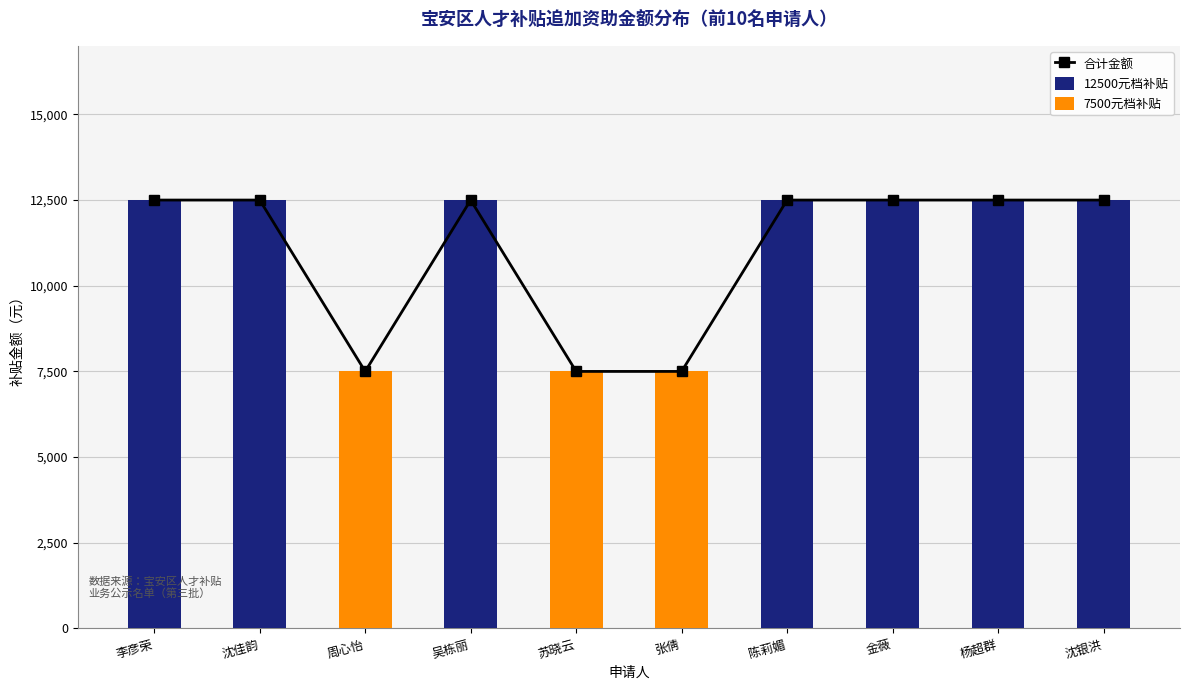

What are all the series names shown in the legend?

合计金额, 12500元档补贴, 7500元档补贴